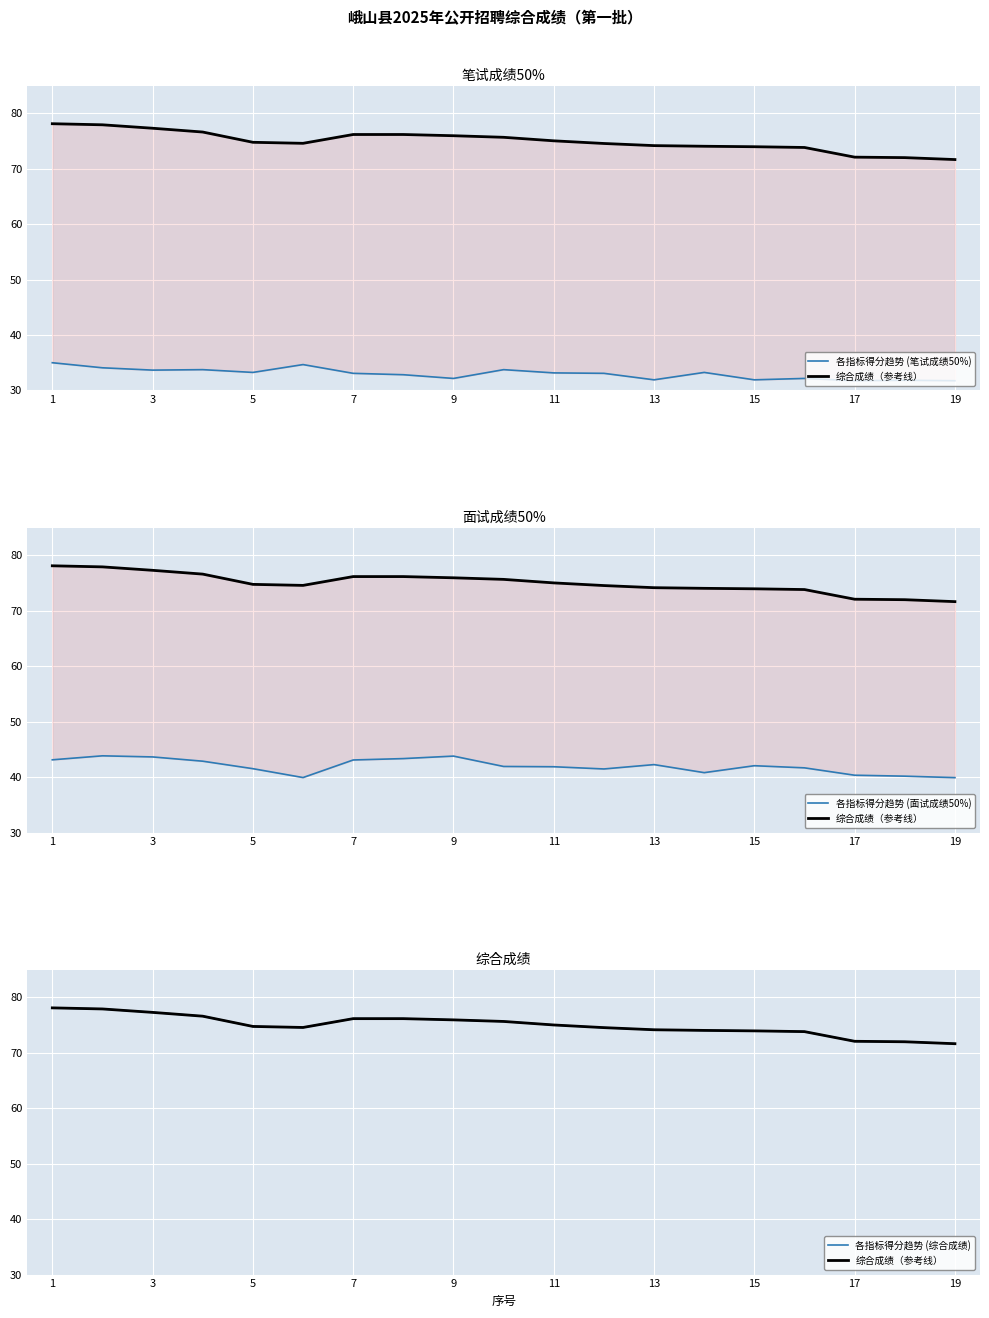

At how many categories does at least one series exceed 71?

19